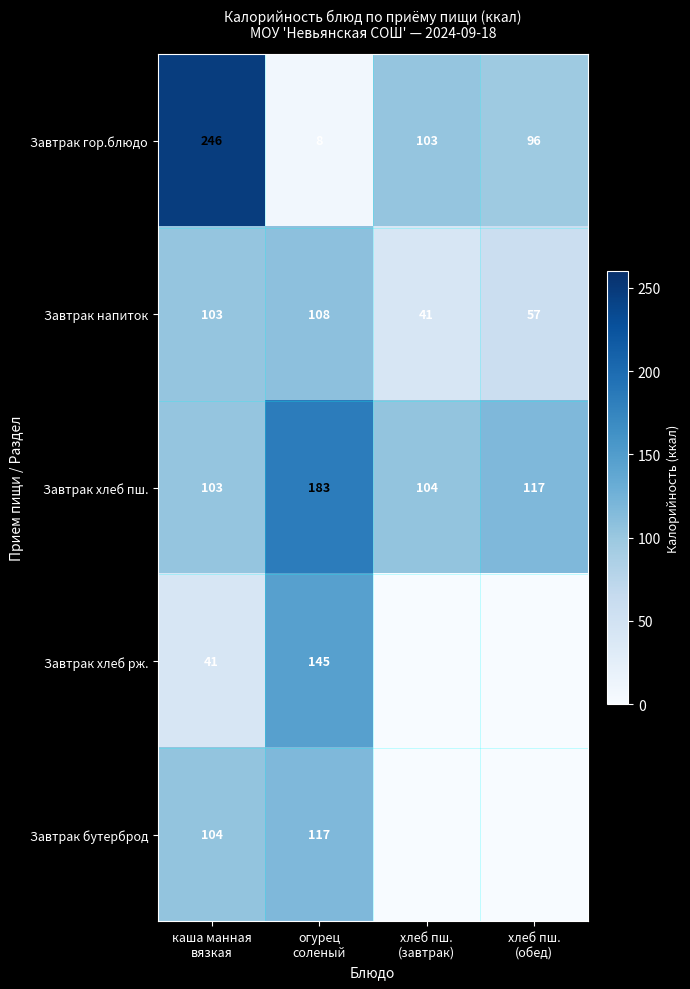

Which has a higher value, каша манная
вязкая or хлеб пш.
(завтрак)?

каша манная
вязкая